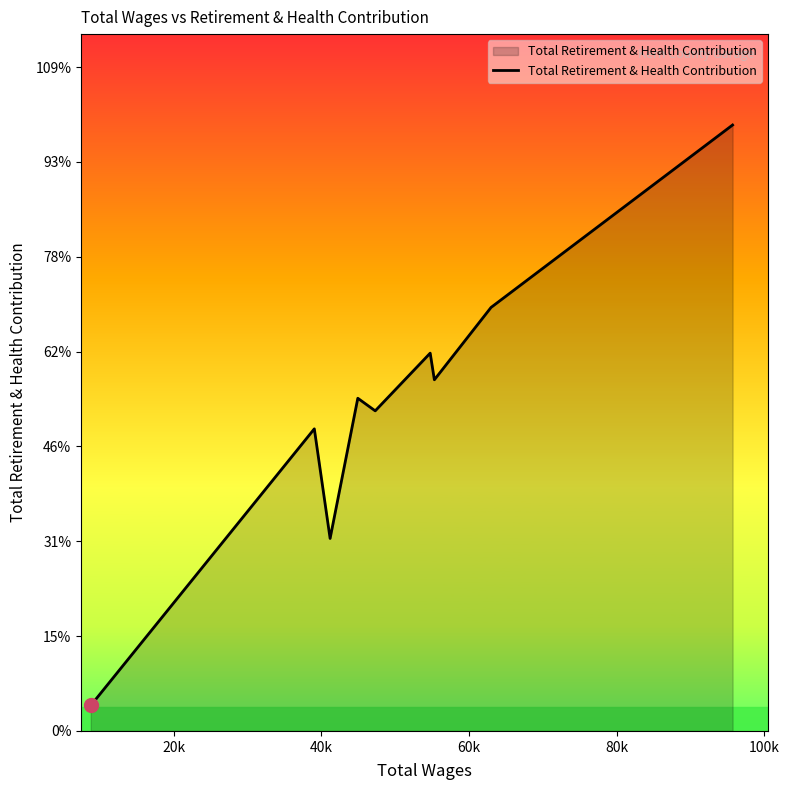

Does the chart display data point markers on the line(s)?

No